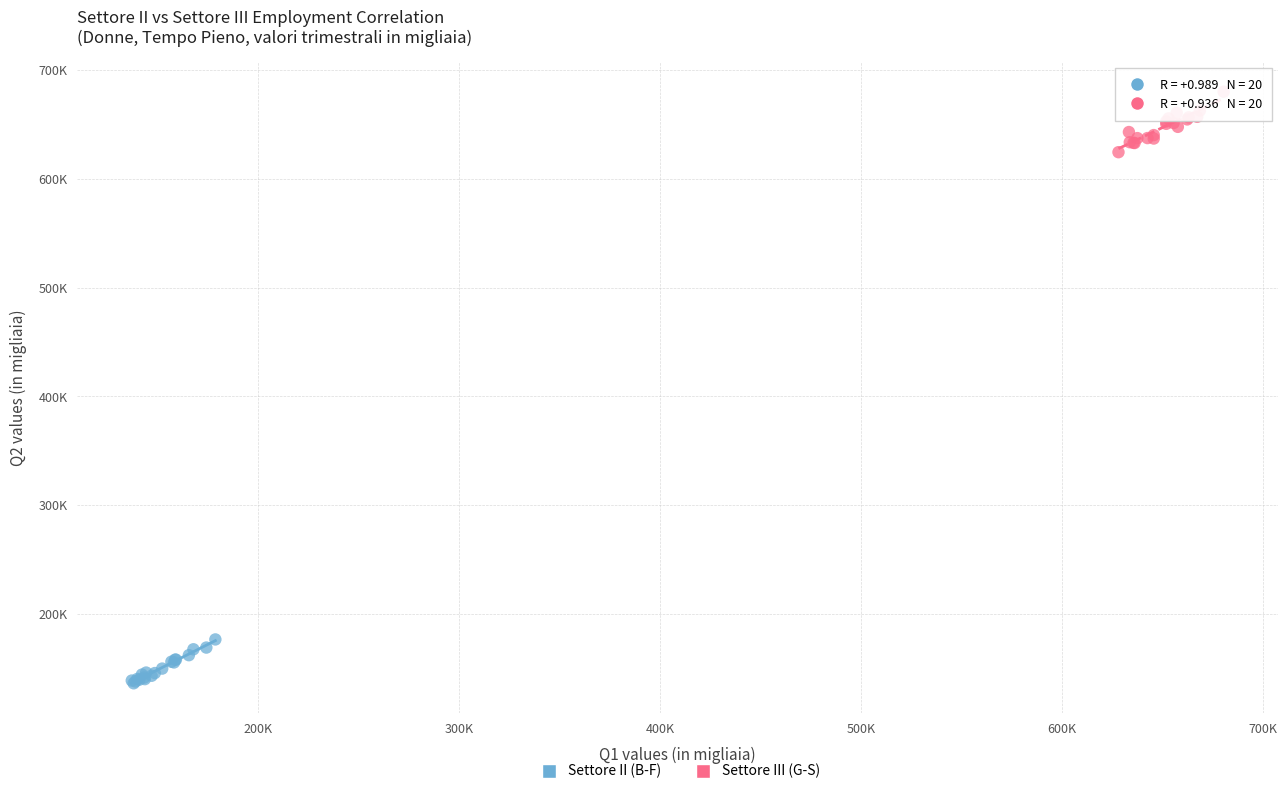

What are all the series names shown in the legend?

Settore II (B-F), Settore III (G-S)